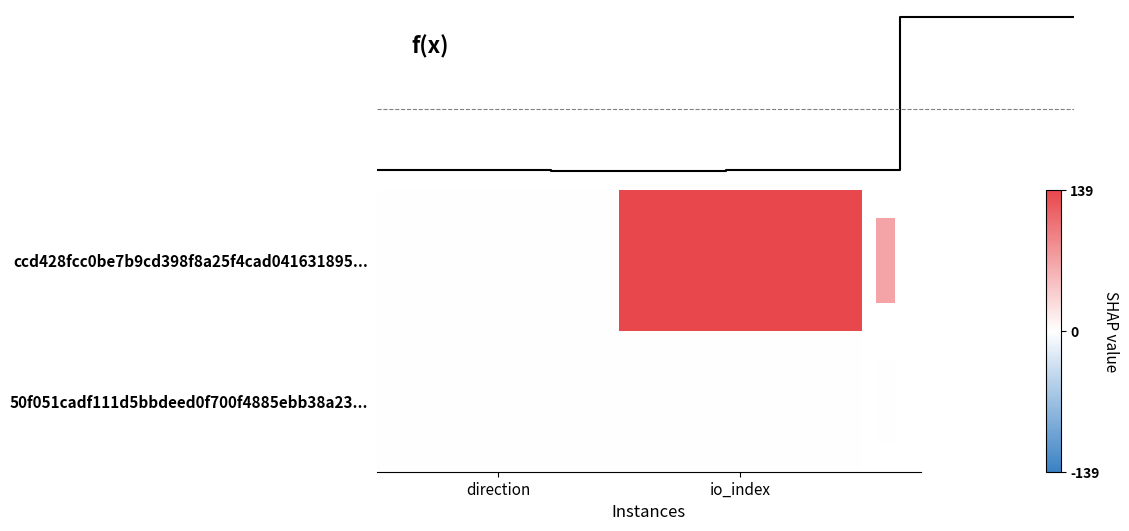

Is it true that 50f051cadf111d5bbdeed0f700f4885ebb38a23 equals 1 at 0?

True